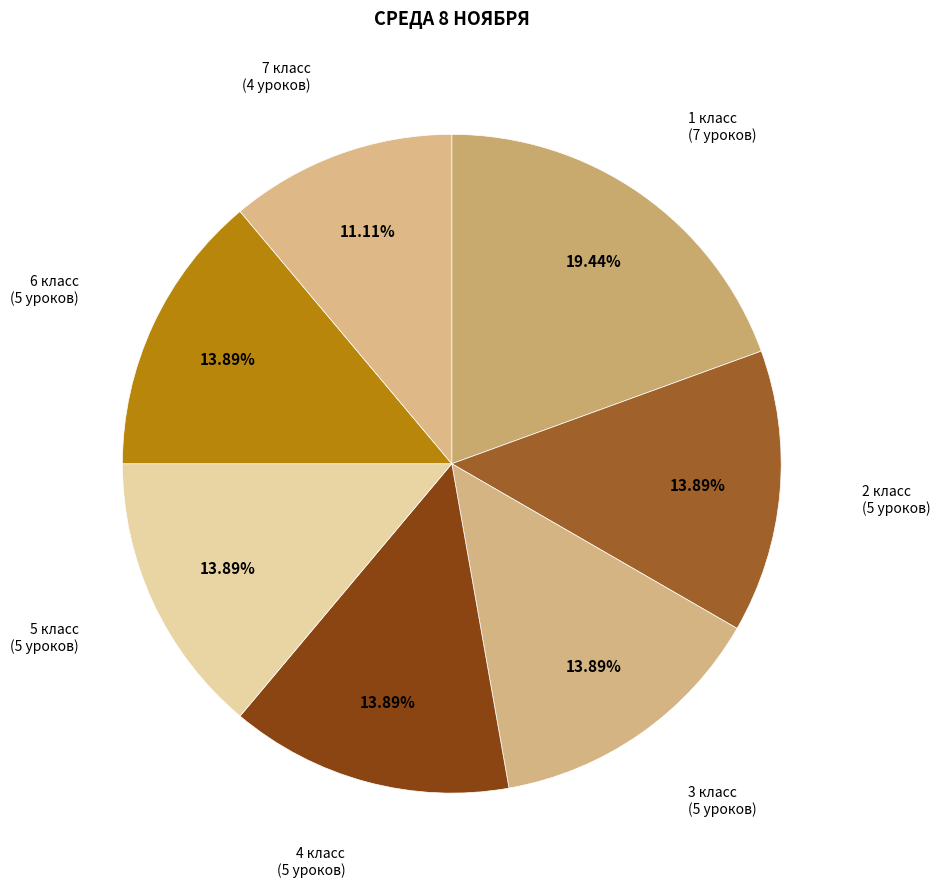

What percentage is the 5 класс slice, to the nearest percent?

14%